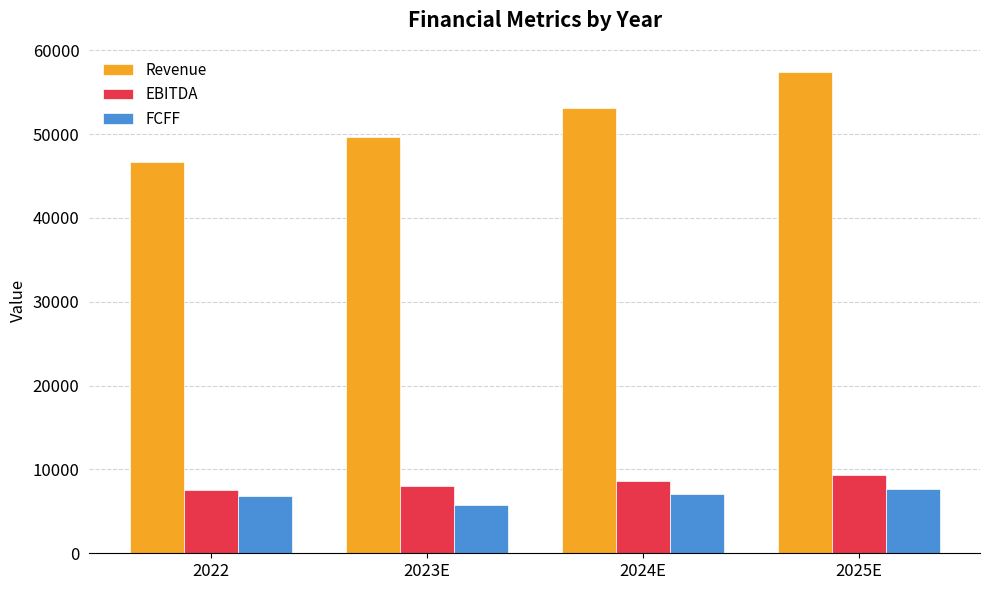

What value does the FCFF series have at 2024E?

7023.6